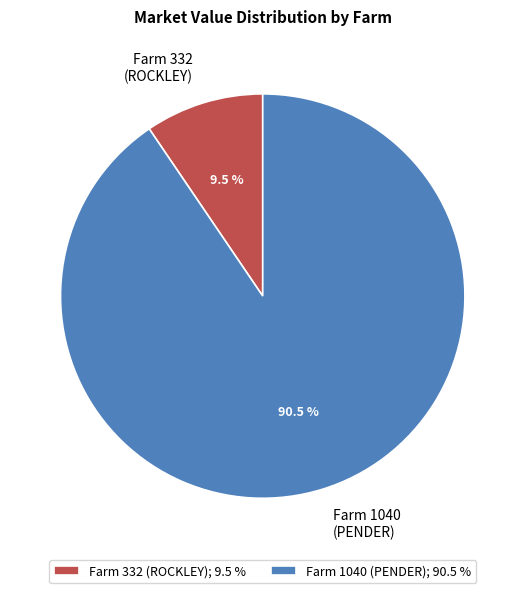

Is there a majority slice in this chart?

Yes